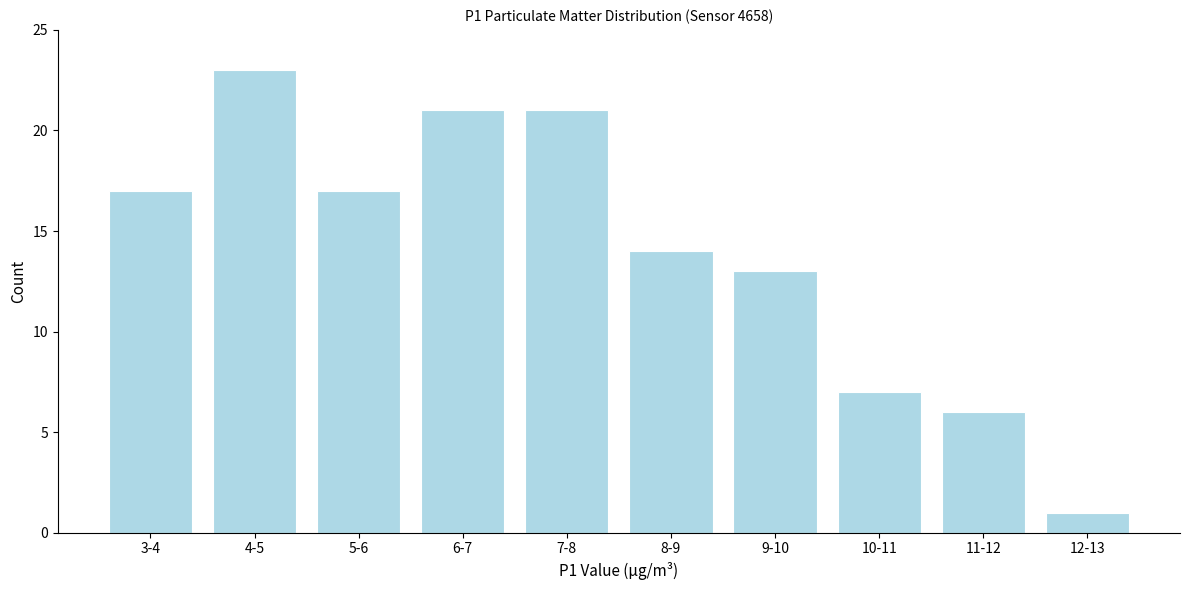

Reading left to right, list all the values displayed in this chart.

3-4=17	4-5=23	5-6=17	6-7=21	7-8=21	8-9=14	9-10=13	10-11=7	11-12=6	12-13=1